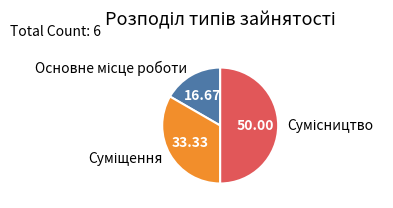

What is the change in value from Основне місце роботи to Сумісництво?

+2